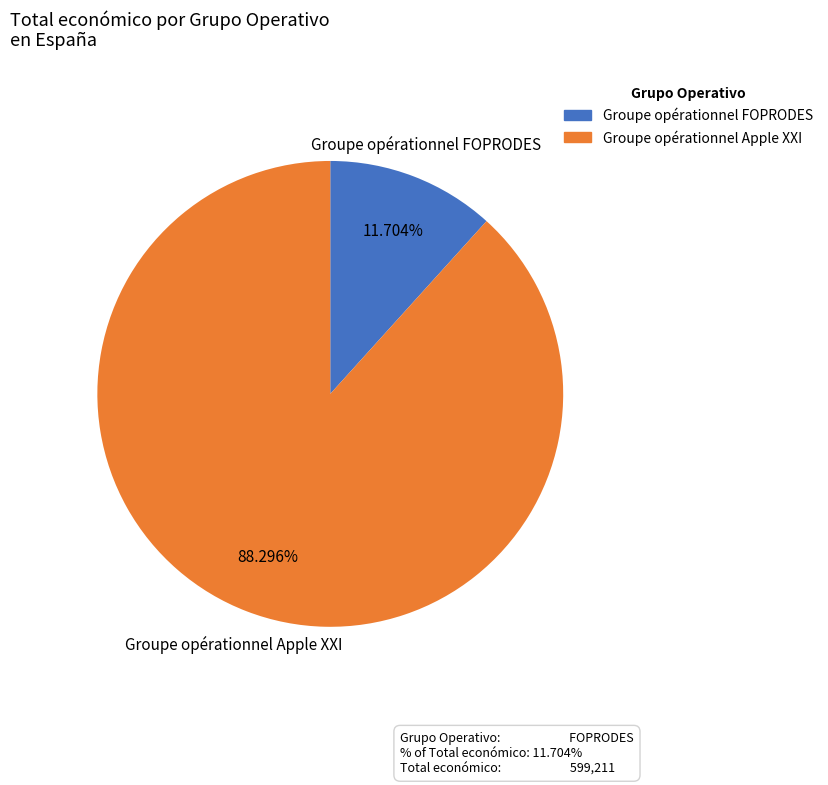

Which has a higher value, Groupe opérationnel Apple XXI or Groupe opérationnel FOPRODES?

Groupe opérationnel Apple XXI